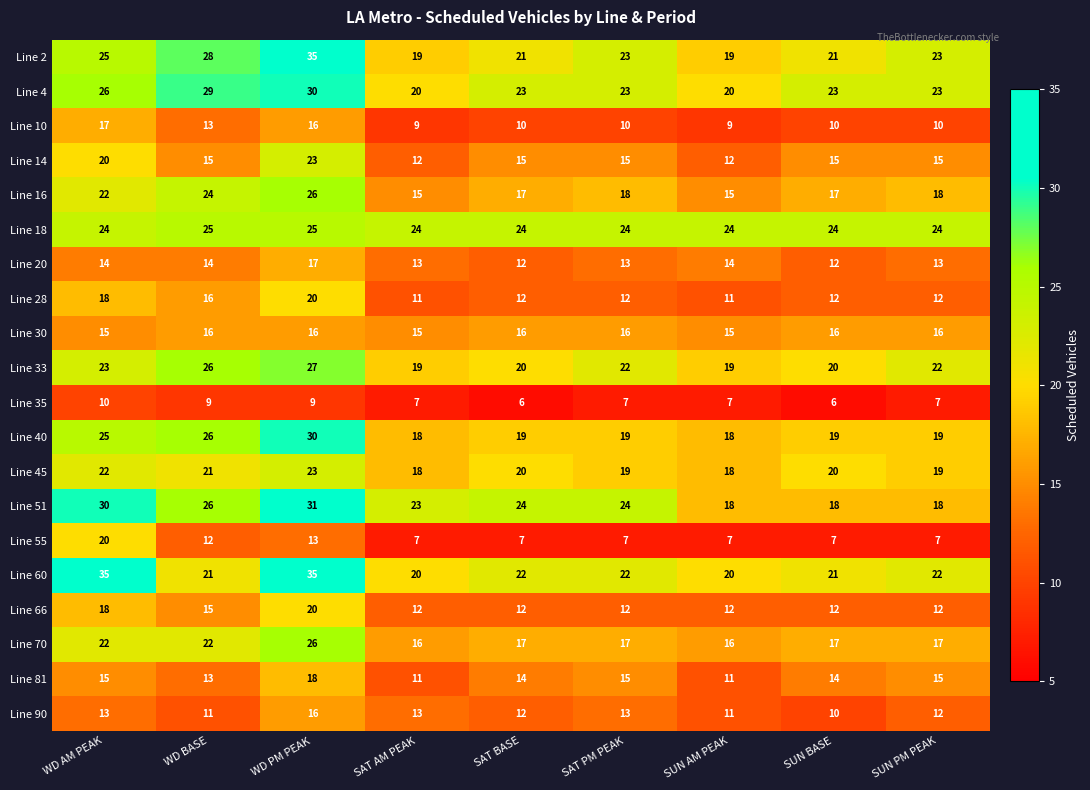

What is the difference between the second highest and second lowest values in the Line 4 series?

9